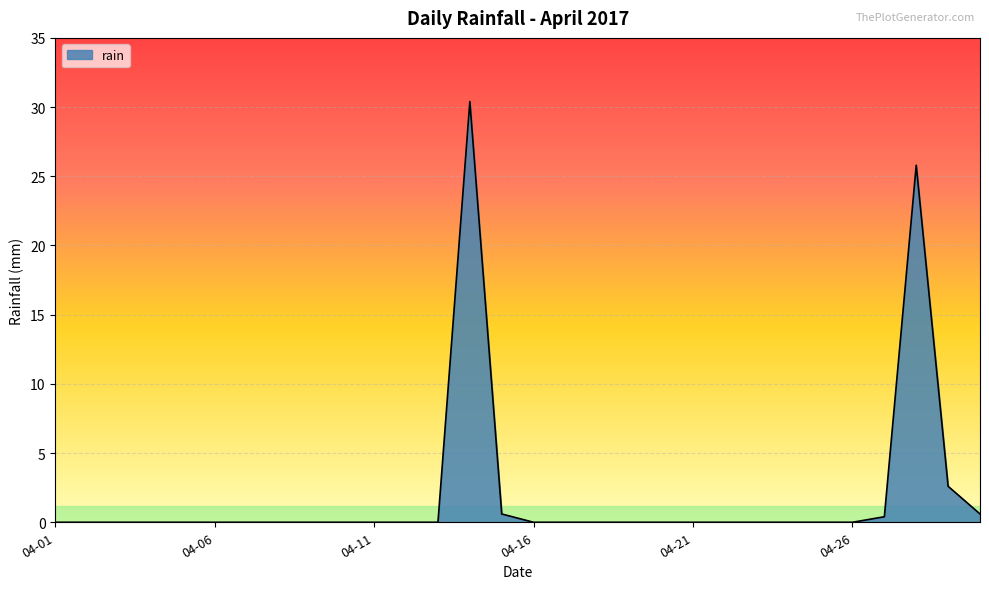

What is the difference between the maximum and minimum values?

30.4